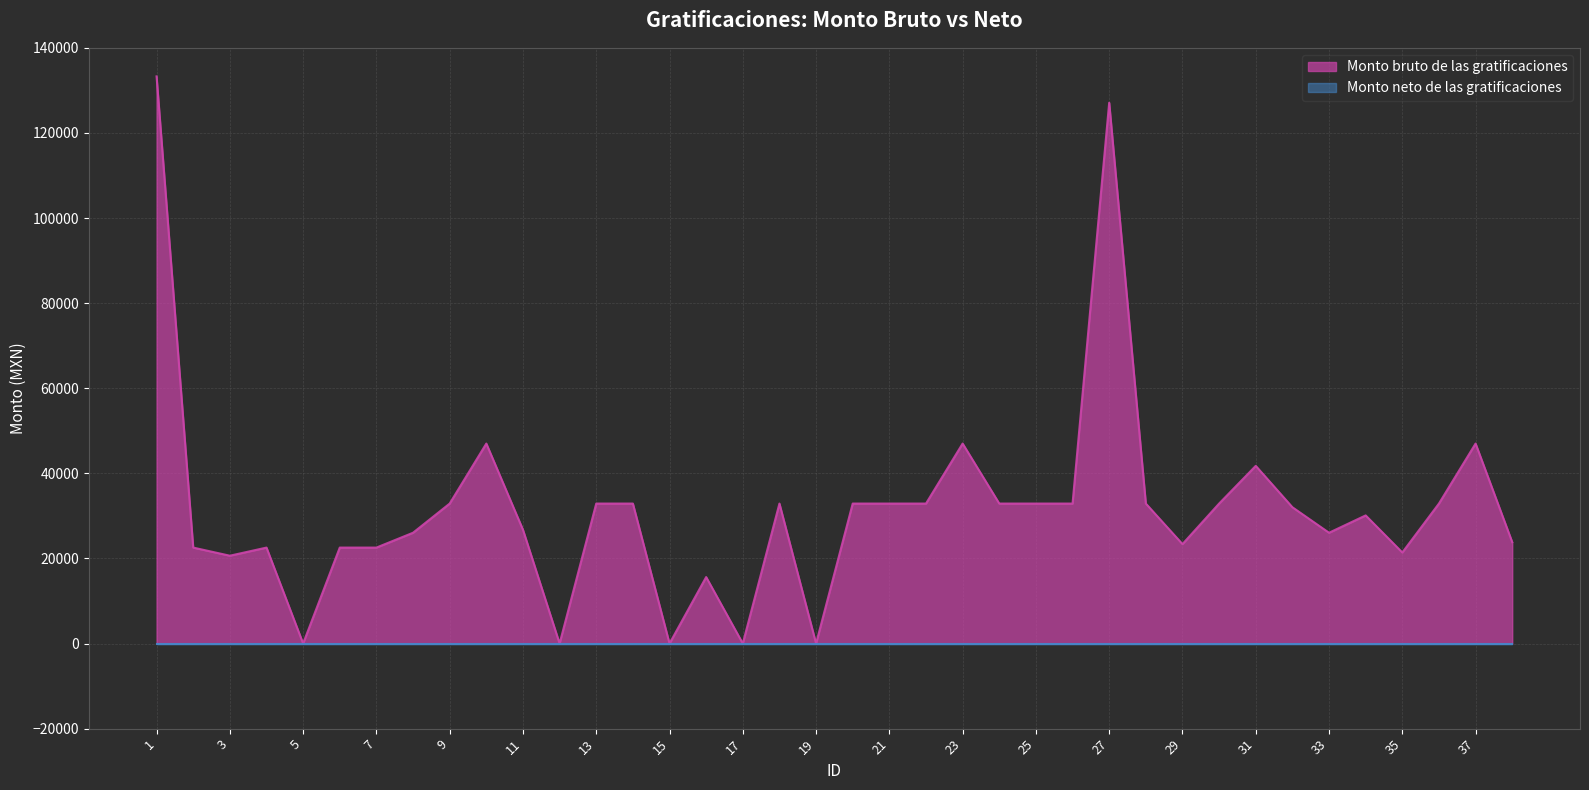

Which category has the lowest value across all series?

5